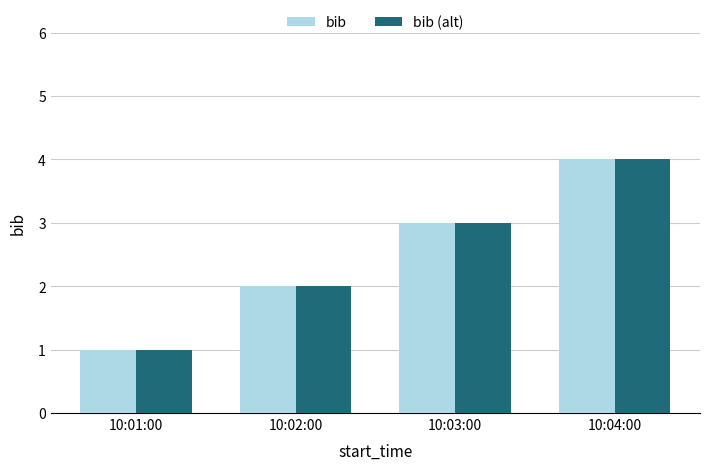

Rank the categories by bib value from lowest to highest.

10:01:00, 10:02:00, 10:03:00, 10:04:00